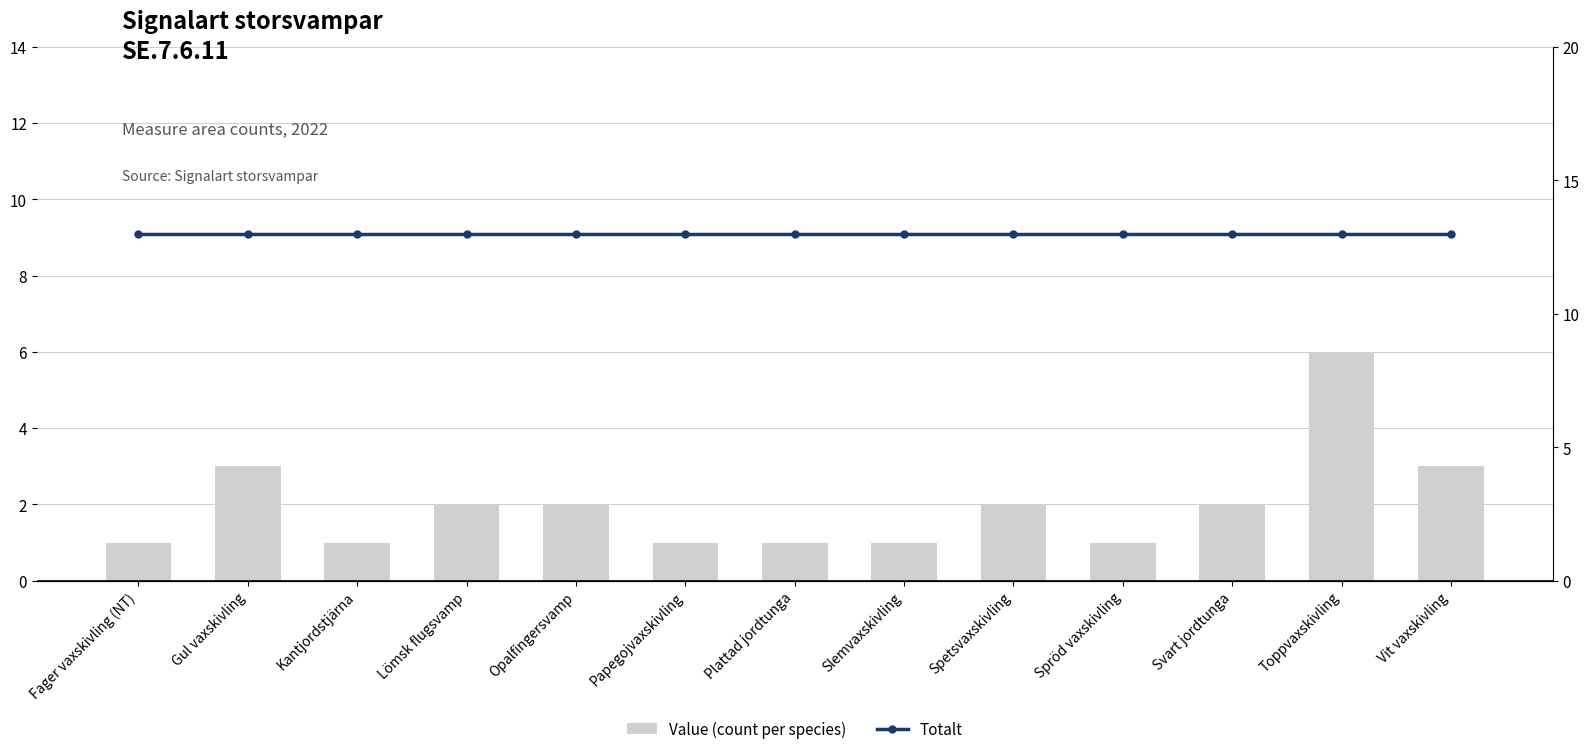

How many values in the Value (count per species) series are below 2?

6